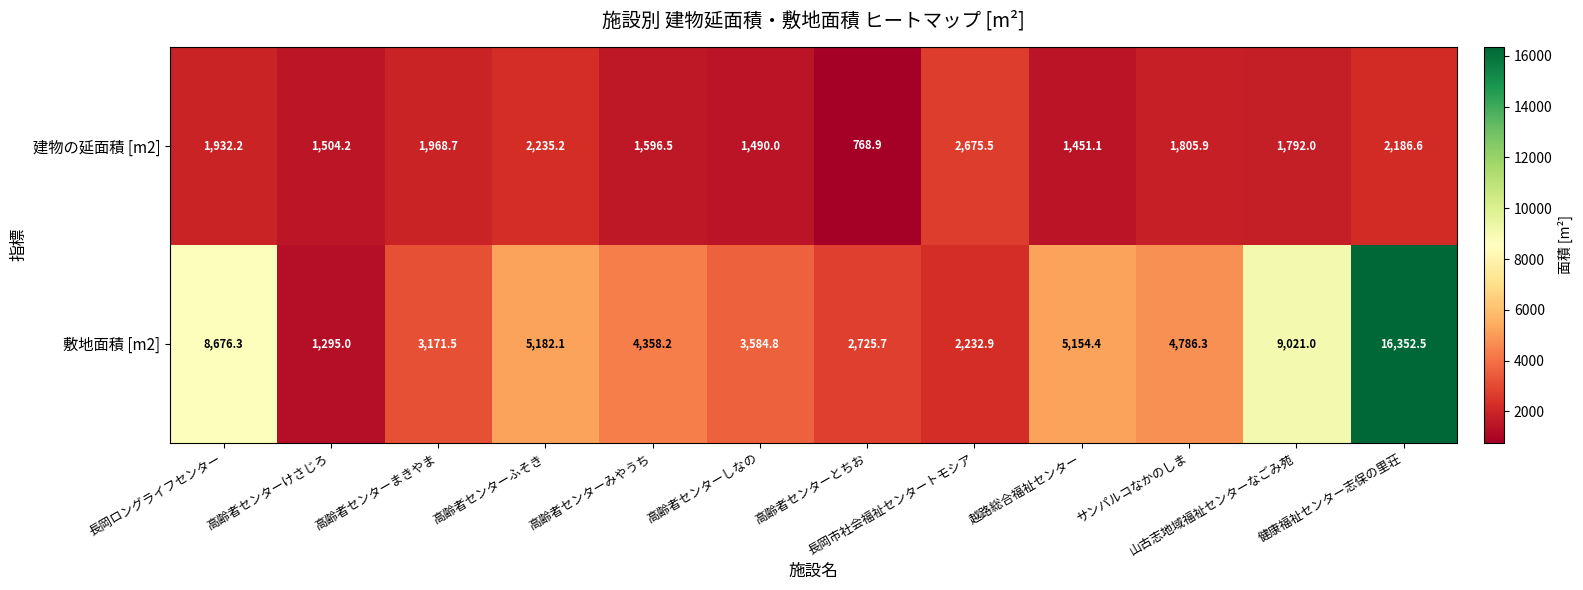

How many data points in 敷地面積 [m2] are above 4786?

6